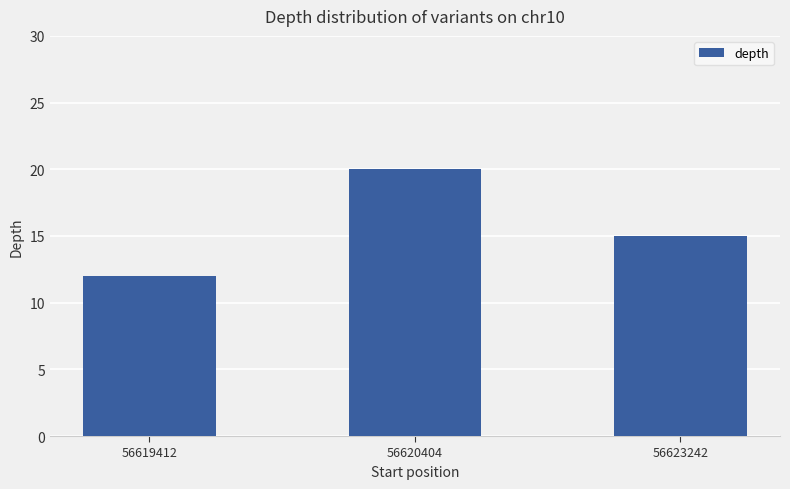

The chart shows a value of 5 at 56623242. True or false?

False